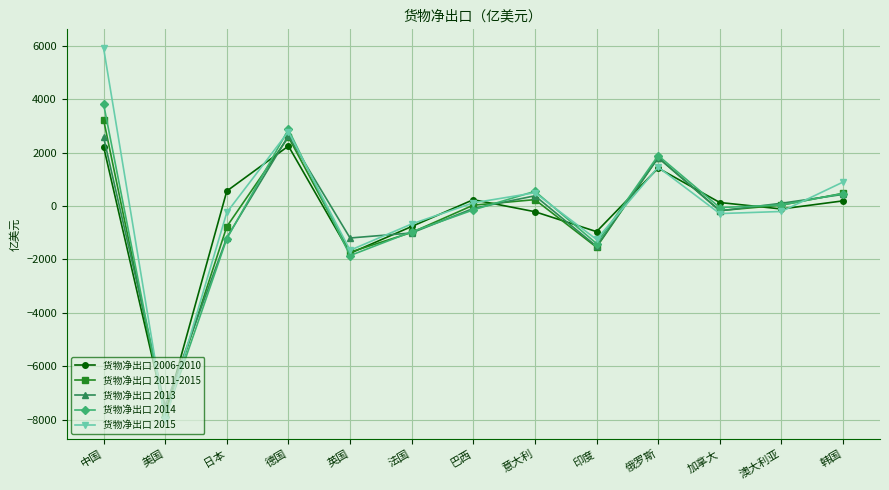

At which label does 货物净出口 2013 first exceed -85?

中国